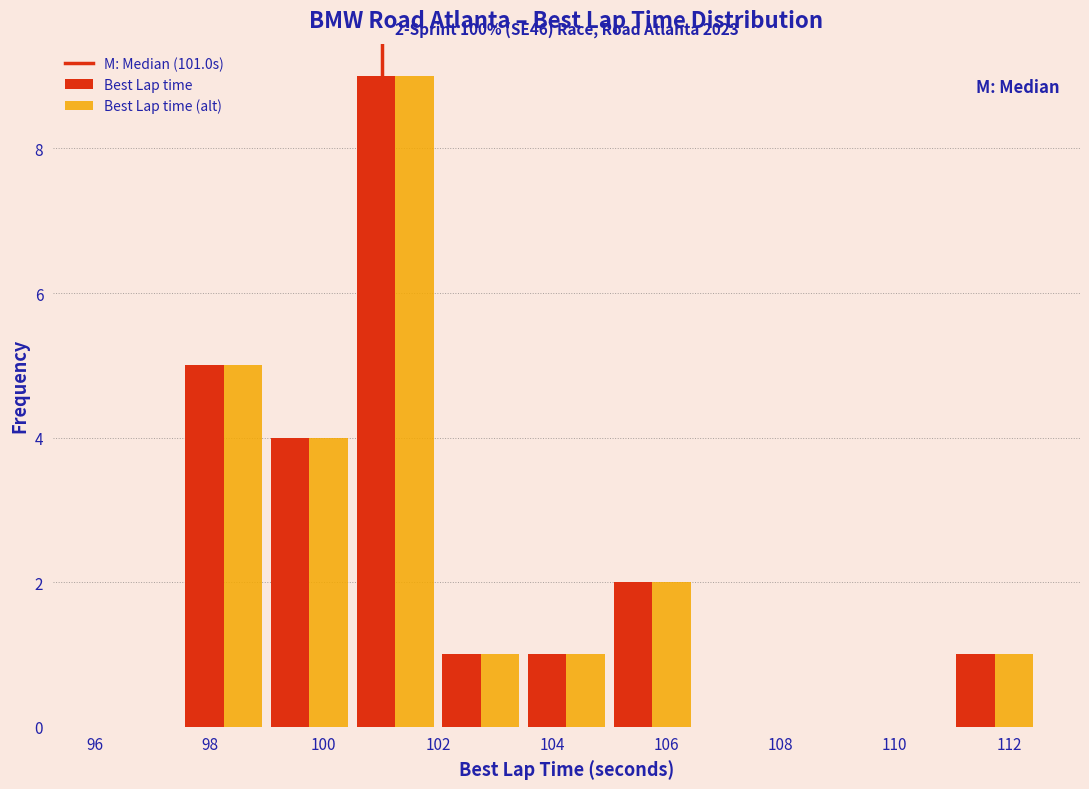

In the Best Lap time (alt) series, which range on the x-axis has the tallest bar?

100.5 to 102.0